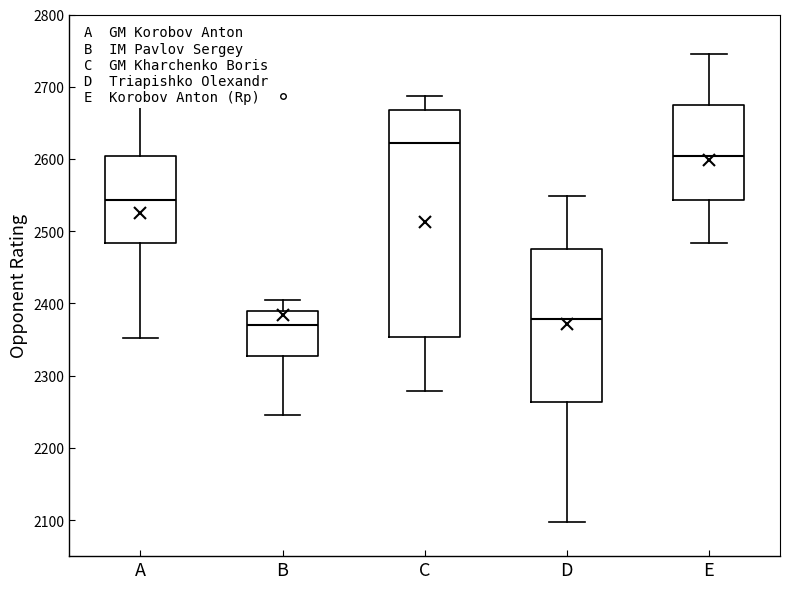

Reading left to right, transcribe this box plot: for each box, give where its median line is, the range the box spans, and where its two whiskers end, as read against the y-axis. The values are not printed on the chart, so give them approximately, as read against the axis.

A: median 2540, box 2480 to 2600, whiskers 2350 to 2680
B: median 2370, box 2330 to 2390, whiskers 2250 to 2410
C: median 2620, box 2350 to 2670, whiskers 2280 to 2690
D: median 2380, box 2260 to 2480, whiskers 2100 to 2550
E: median 2600, box 2540 to 2680, whiskers 2480 to 2750